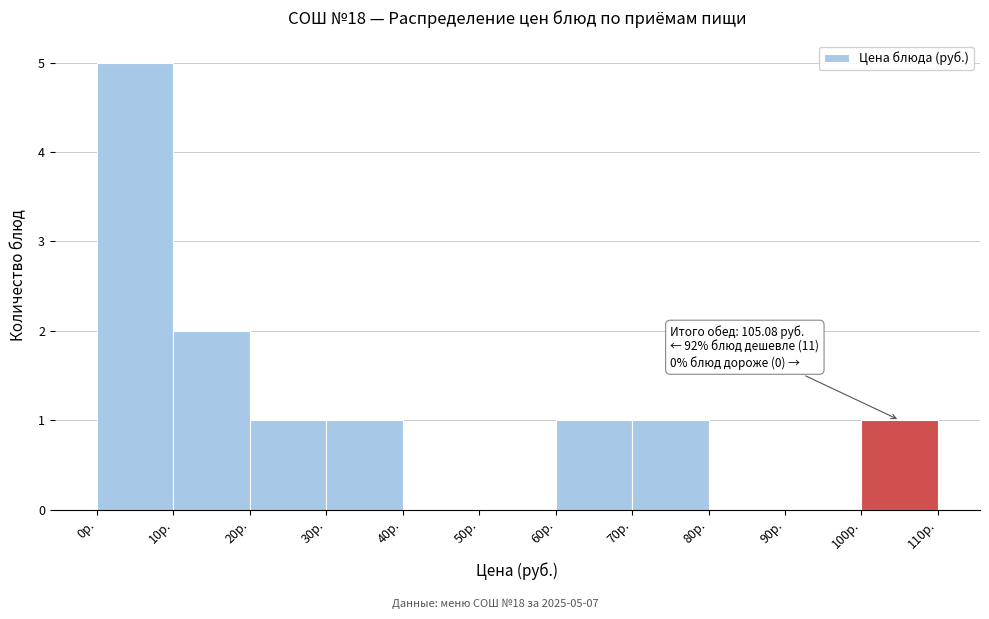

Over which range of the x-axis is the bar tallest?

0 to 10